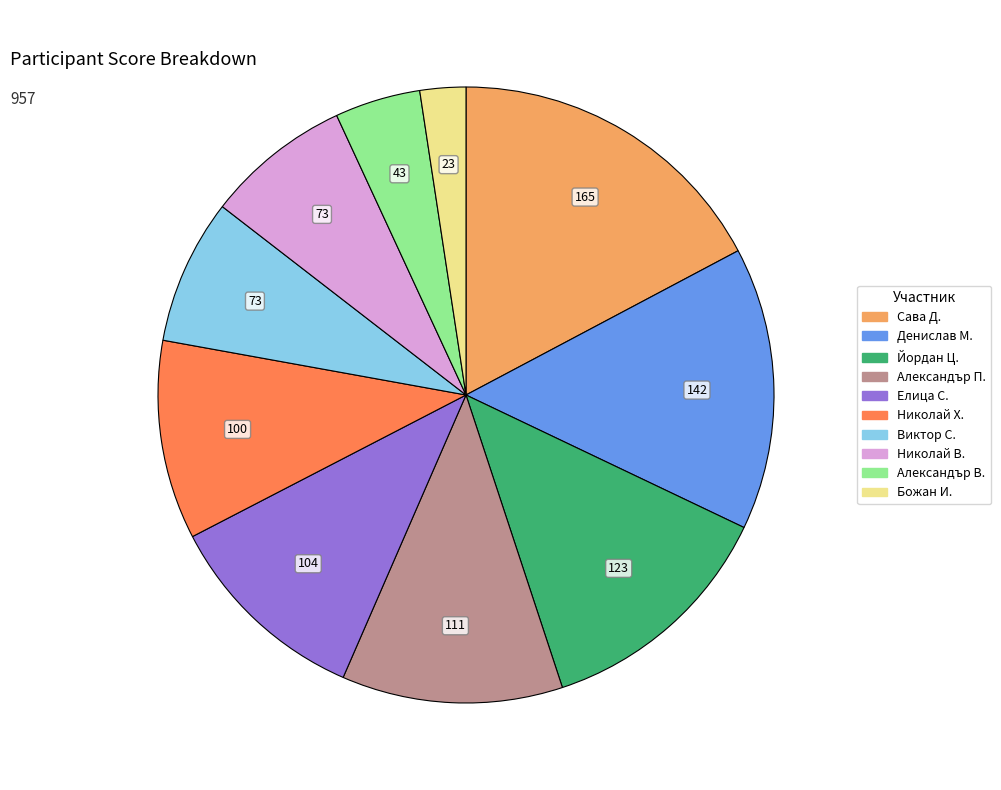

Is there a majority slice in this chart?

No